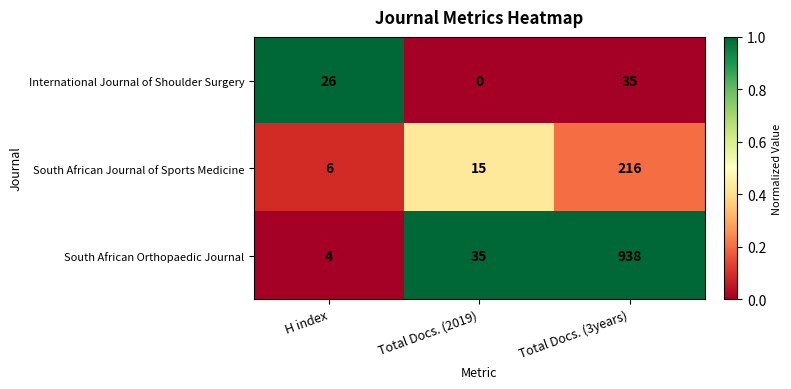

The value of International Journal of Shoulder Surgery at Total Docs. (2019) is -18. True or false?

False